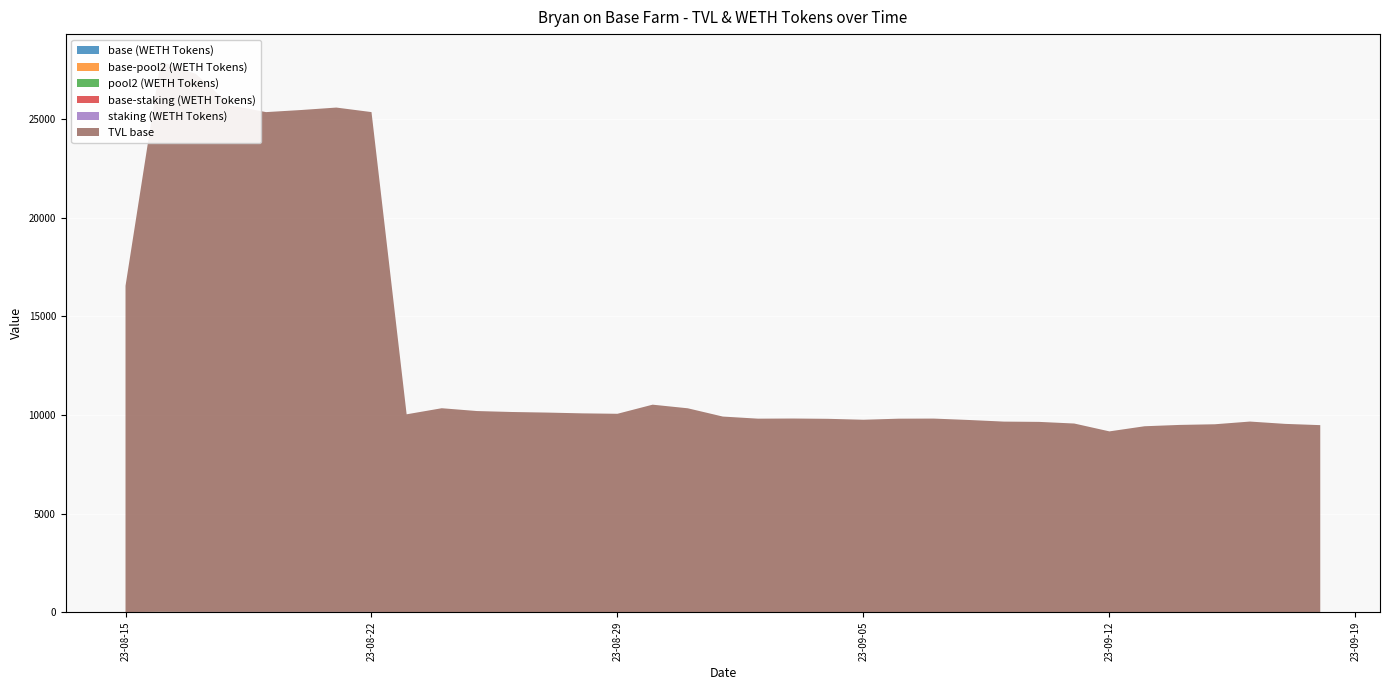

Reading right to left, transcribe all the data shown in this chart.

base (WETH Tokens): 18/09/2023=5.9	17/09/2023=5.9	16/09/2023=5.9	15/09/2023=5.9	14/09/2023=5.9	13/09/2023=5.9	12/09/2023=5.9	11/09/2023=5.9	10/09/2023=5.9	09/09/2023=5.9	08/09/2023=5.9	07/09/2023=6.0	06/09/2023=6.0	05/09/2023=6.0	04/09/2023=6.0	03/09/2023=6.0	02/09/2023=6.0	01/09/2023=6.0	31/08/2023=6.1	30/08/2023=6.1	29/08/2023=6.1	28/08/2023=6.1	27/08/2023=6.1	26/08/2023=6.1	25/08/2023=6.1	24/08/2023=6.1	23/08/2023=6.1	22/08/2023=15.2	21/08/2023=15.2	20/08/2023=15.2	19/08/2023=15.2	18/08/2023=15.2	17/08/2023=15.2	16/08/2023=15.3	15/08/2023=9.0
base-pool2 (WETH Tokens): 18/09/2023=0.1	17/09/2023=0.1	16/09/2023=0.1	15/09/2023=0.1	14/09/2023=0.1	13/09/2023=0.1	12/09/2023=0.1	11/09/2023=0.1	10/09/2023=0.1	09/09/2023=0.1	08/09/2023=0.1	07/09/2023=0.1	06/09/2023=0.1	05/09/2023=0.1	04/09/2023=0.1	03/09/2023=0.1	02/09/2023=0.1	01/09/2023=0.1	31/08/2023=0.1	30/08/2023=0.1	29/08/2023=0.1	28/08/2023=0.1	27/08/2023=0.1	26/08/2023=0.1	25/08/2023=0.1	24/08/2023=0.1	23/08/2023=0.1	22/08/2023=0.1	21/08/2023=0.1	20/08/2023=0.1	19/08/2023=0.1	18/08/2023=0.1	17/08/2023=0.3	16/08/2023=2.9	15/08/2023=0.0
pool2 (WETH Tokens): 18/09/2023=0.1	17/09/2023=0.1	16/09/2023=0.1	15/09/2023=0.1	14/09/2023=0.1	13/09/2023=0.1	12/09/2023=0.1	11/09/2023=0.1	10/09/2023=0.1	09/09/2023=0.1	08/09/2023=0.1	07/09/2023=0.1	06/09/2023=0.1	05/09/2023=0.1	04/09/2023=0.1	03/09/2023=0.1	02/09/2023=0.1	01/09/2023=0.1	31/08/2023=0.1	30/08/2023=0.1	29/08/2023=0.1	28/08/2023=0.1	27/08/2023=0.1	26/08/2023=0.1	25/08/2023=0.1	24/08/2023=0.1	23/08/2023=0.1	22/08/2023=0.1	21/08/2023=0.1	20/08/2023=0.1	19/08/2023=0.1	18/08/2023=0.1	17/08/2023=0.3	16/08/2023=2.9	15/08/2023=0.0
base-staking (WETH Tokens): 18/09/2023=0.1	17/09/2023=0.1	16/09/2023=0.1	15/09/2023=0.1	14/09/2023=0.1	13/09/2023=0.1	12/09/2023=0.1	11/09/2023=0.1	10/09/2023=0.1	09/09/2023=0.1	08/09/2023=0.1	07/09/2023=0.1	06/09/2023=0.1	05/09/2023=0.1	04/09/2023=0.1	03/09/2023=0.1	02/09/2023=0.1	01/09/2023=0.1	31/08/2023=0.1	30/08/2023=0.1	29/08/2023=0.1	28/08/2023=0.1	27/08/2023=0.0	26/08/2023=0.0	25/08/2023=0.0	24/08/2023=0.0	23/08/2023=0.0	22/08/2023=0.0	21/08/2023=0.0	20/08/2023=0.0	19/08/2023=0.0	18/08/2023=0.0	17/08/2023=0.0	16/08/2023=0.4	15/08/2023=0.0
staking (WETH Tokens): 18/09/2023=0.1	17/09/2023=0.1	16/09/2023=0.1	15/09/2023=0.1	14/09/2023=0.1	13/09/2023=0.1	12/09/2023=0.1	11/09/2023=0.1	10/09/2023=0.1	09/09/2023=0.1	08/09/2023=0.1	07/09/2023=0.1	06/09/2023=0.1	05/09/2023=0.1	04/09/2023=0.1	03/09/2023=0.1	02/09/2023=0.1	01/09/2023=0.1	31/08/2023=0.1	30/08/2023=0.1	29/08/2023=0.1	28/08/2023=0.1	27/08/2023=0.0	26/08/2023=0.0	25/08/2023=0.0	24/08/2023=0.0	23/08/2023=0.0	22/08/2023=0.0	21/08/2023=0.0	20/08/2023=0.0	19/08/2023=0.0	18/08/2023=0.0	17/08/2023=0.0	16/08/2023=0.4	15/08/2023=0.0
TVL base: 18/09/2023=9481.2	17/09/2023=9545.1	16/09/2023=9662.7	15/09/2023=9525.5	14/09/2023=9492.3	13/09/2023=9424.5	12/09/2023=9164.4	11/09/2023=9562.5	10/09/2023=9646.1	09/09/2023=9659.8	08/09/2023=9742.2	07/09/2023=9813.3	06/09/2023=9808.3	05/09/2023=9754.1	04/09/2023=9801.2	03/09/2023=9816.4	02/09/2023=9809.3	01/09/2023=9915.1	31/08/2023=10335.3	30/08/2023=10518.5	29/08/2023=10056.5	28/08/2023=10078.2	27/08/2023=10117.7	26/08/2023=10147.2	25/08/2023=10195.6	24/08/2023=10338.3	23/08/2023=10030.1	22/08/2023=25346.4	21/08/2023=25576.0	20/08/2023=25452.3	19/08/2023=25345.3	18/08/2023=25679.9	17/08/2023=27281.0	16/08/2023=27898.4	15/08/2023=16542.2